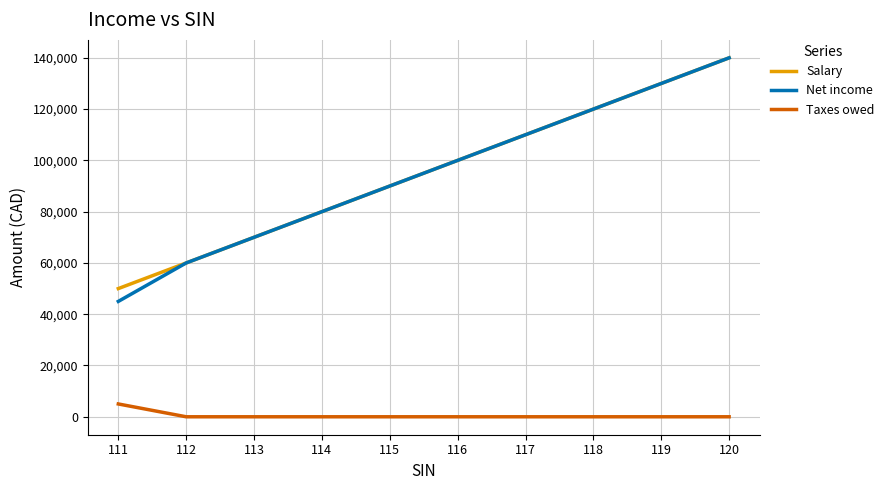

True or false: Net income has more than 1 points higher than both neighbors.

False